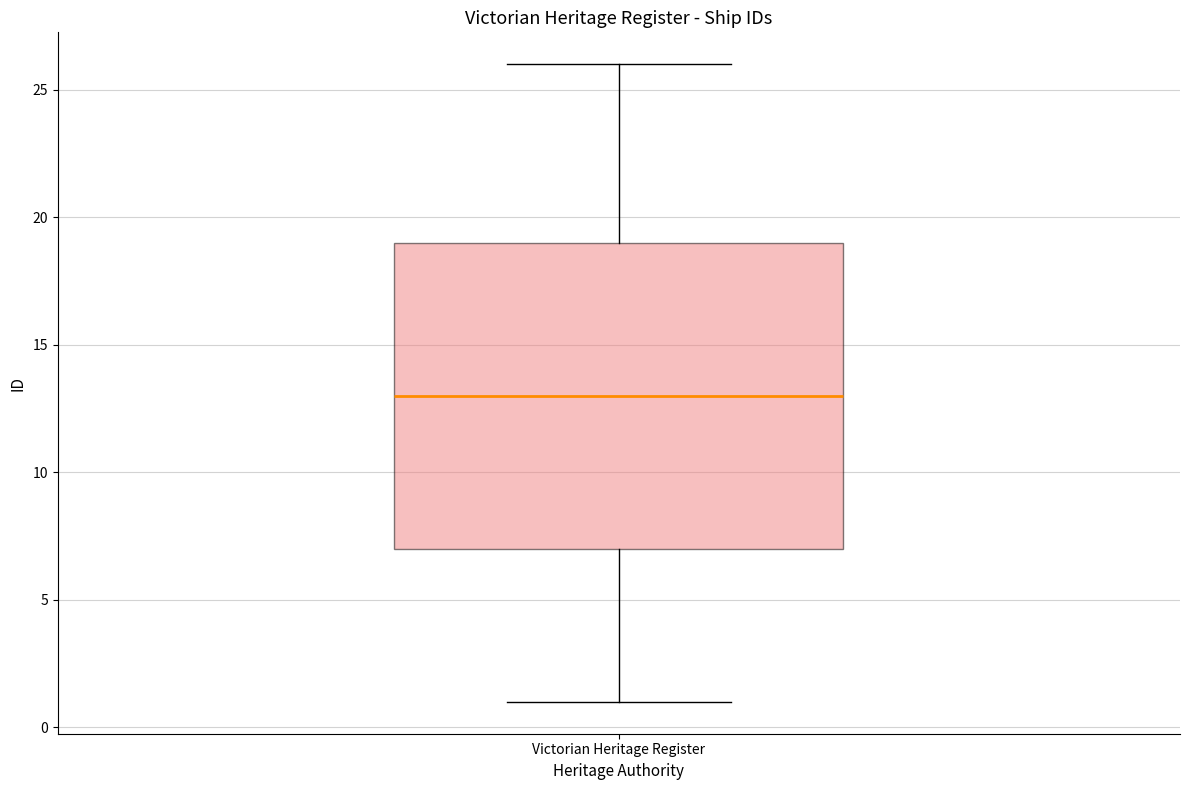

Where does the upper whisker of the box for Victorian Heritage Register end on the y-axis? The values are not printed on the chart, so give them approximately, as read against the axis.

26